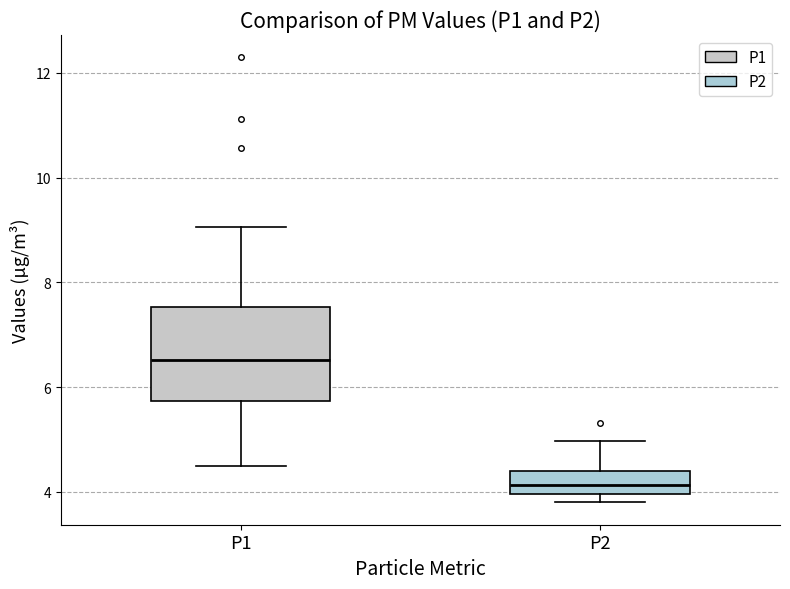

Which box is the tallest, from its lower edge to its upper edge?

P1